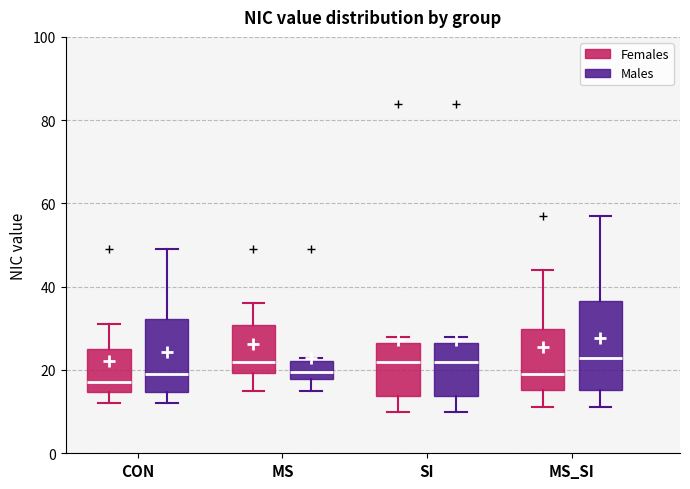

Comparing the boxes themselves (not the whiskers), which one is the tallest?

MS_SI (Males)